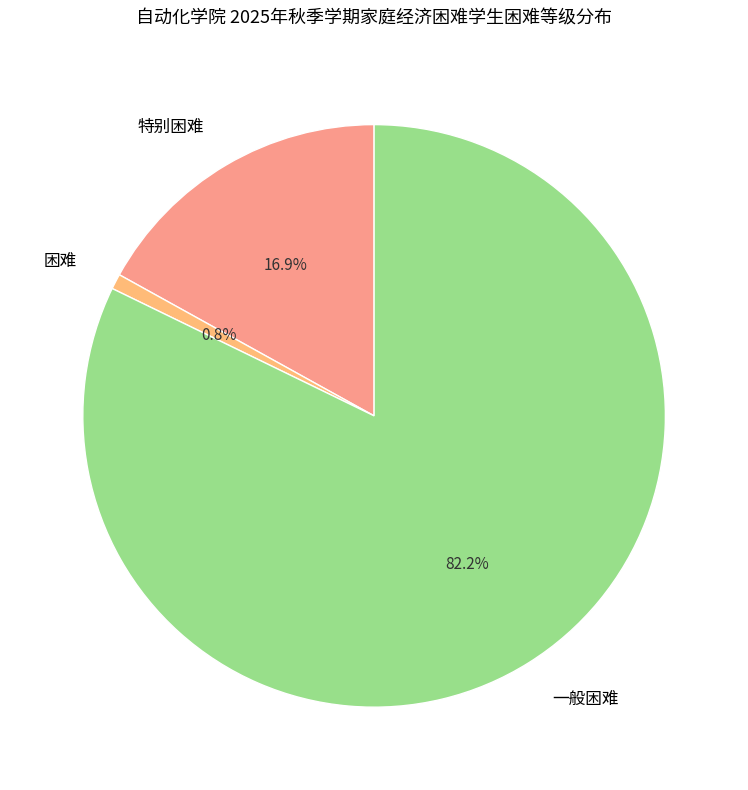

True or false: 困难 accounts for 1% of the total.

True